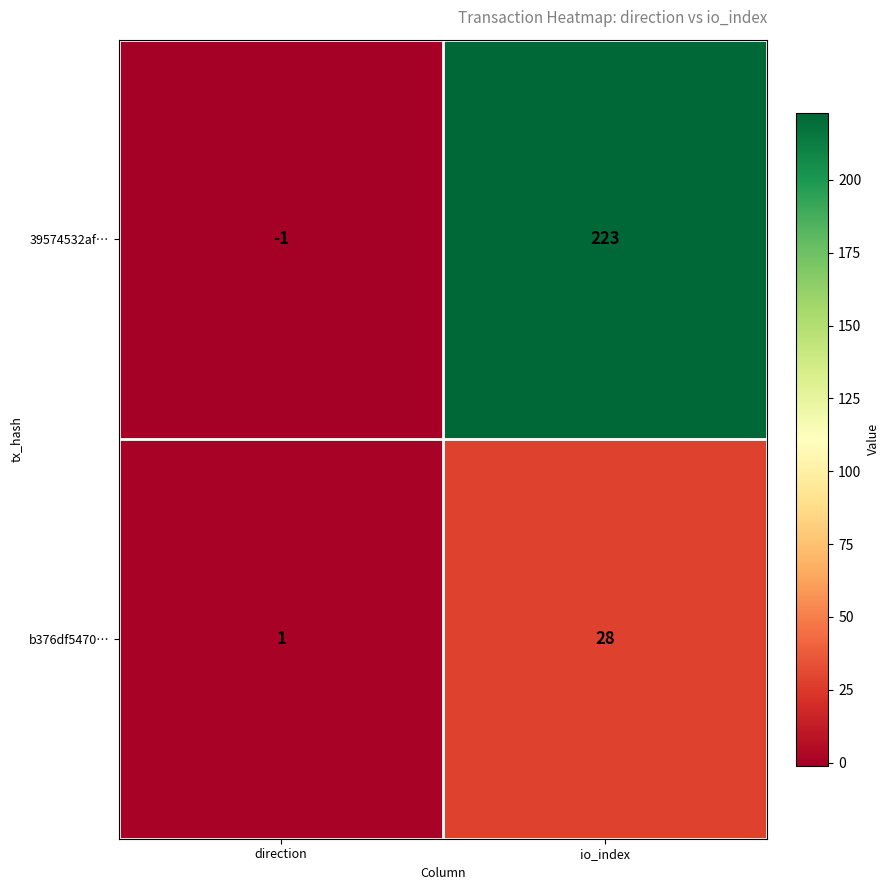

Which series changed the most between direction and io_index?

39574532af…